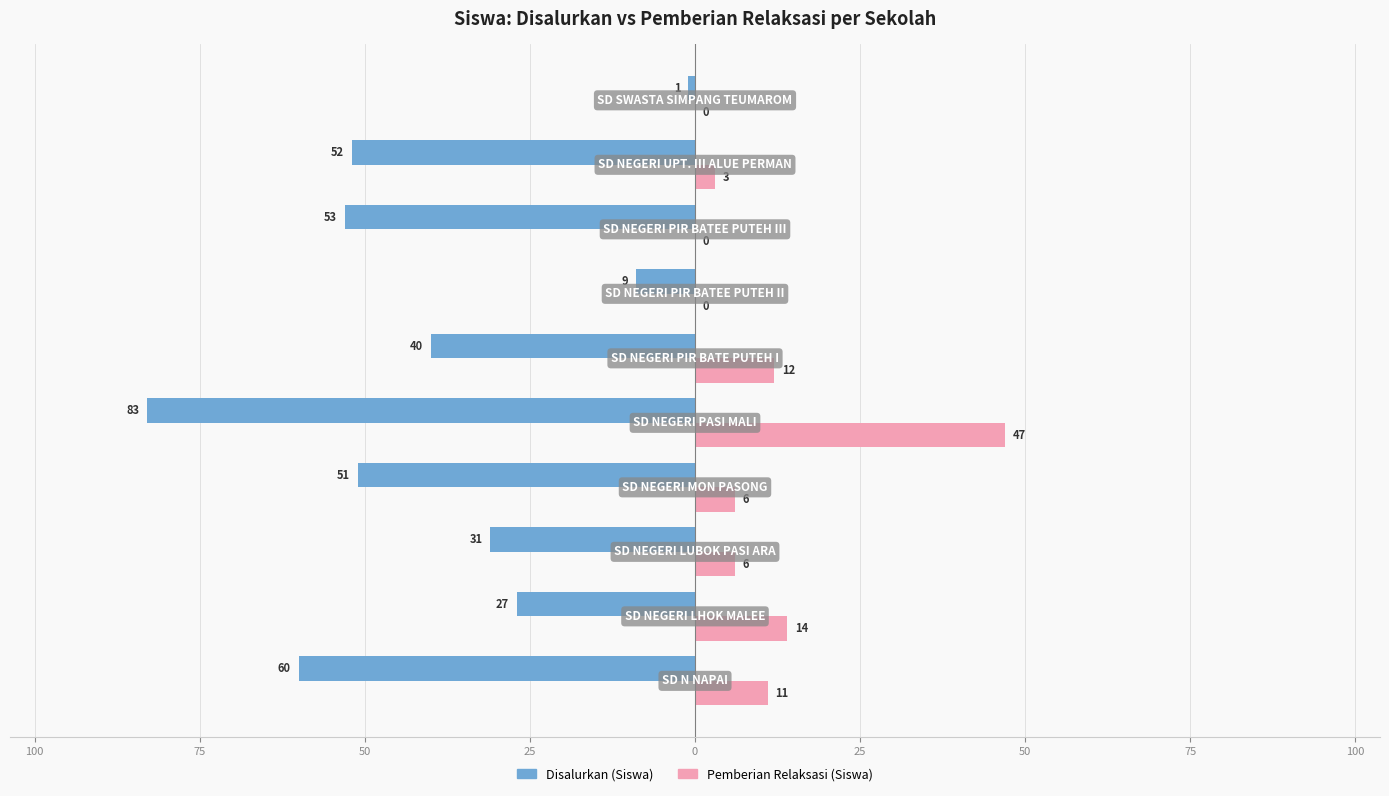

What are all the series names shown in the legend?

Disalurkan (Siswa), Pemberian Relaksasi (Siswa)